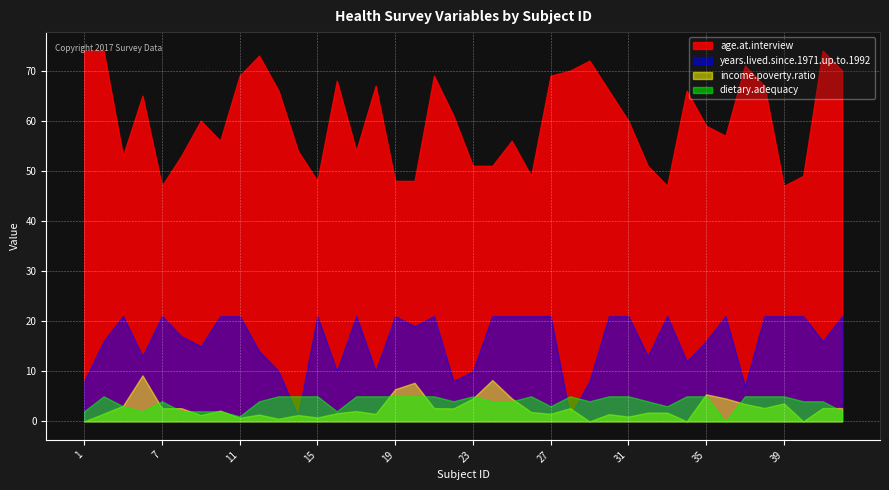

Which series changed the most between 10 and 42?

age.at.interview